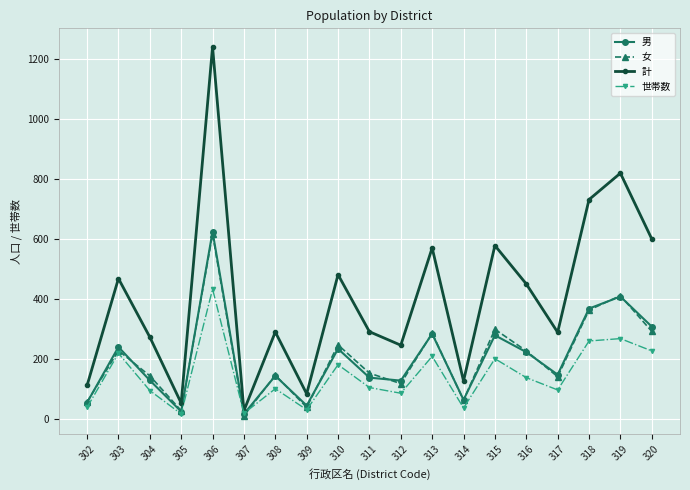

At how many categories does at least one series exceed 1086?

1